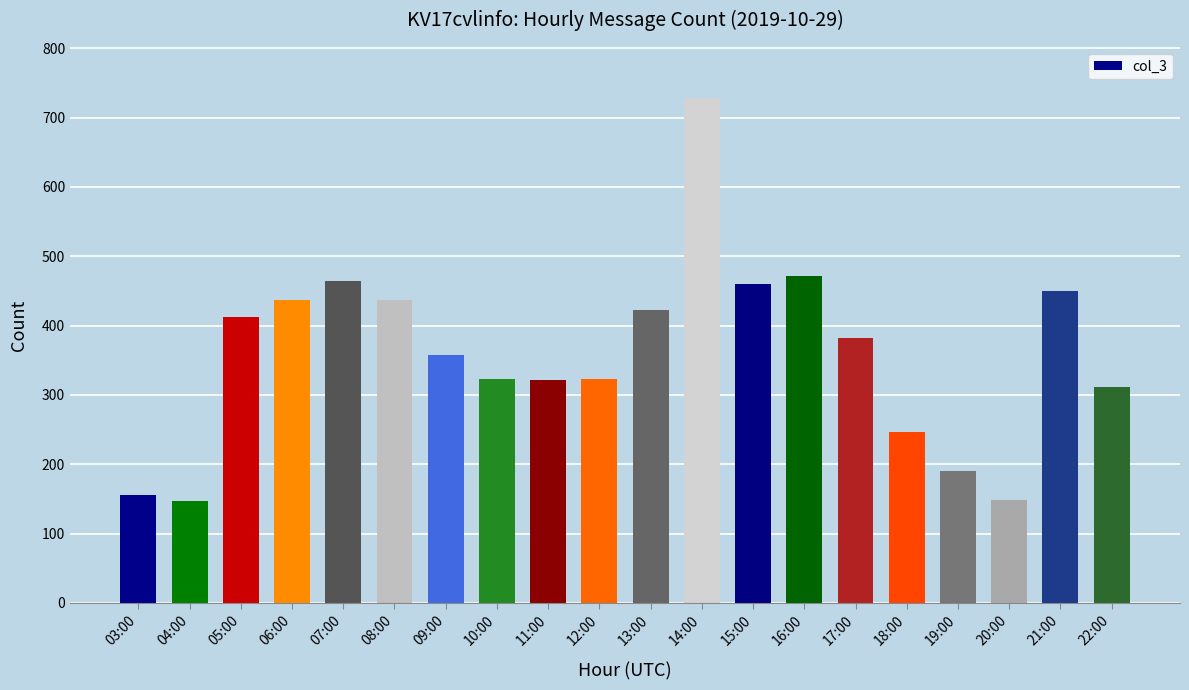

Which category has the highest value across all series?

14:00